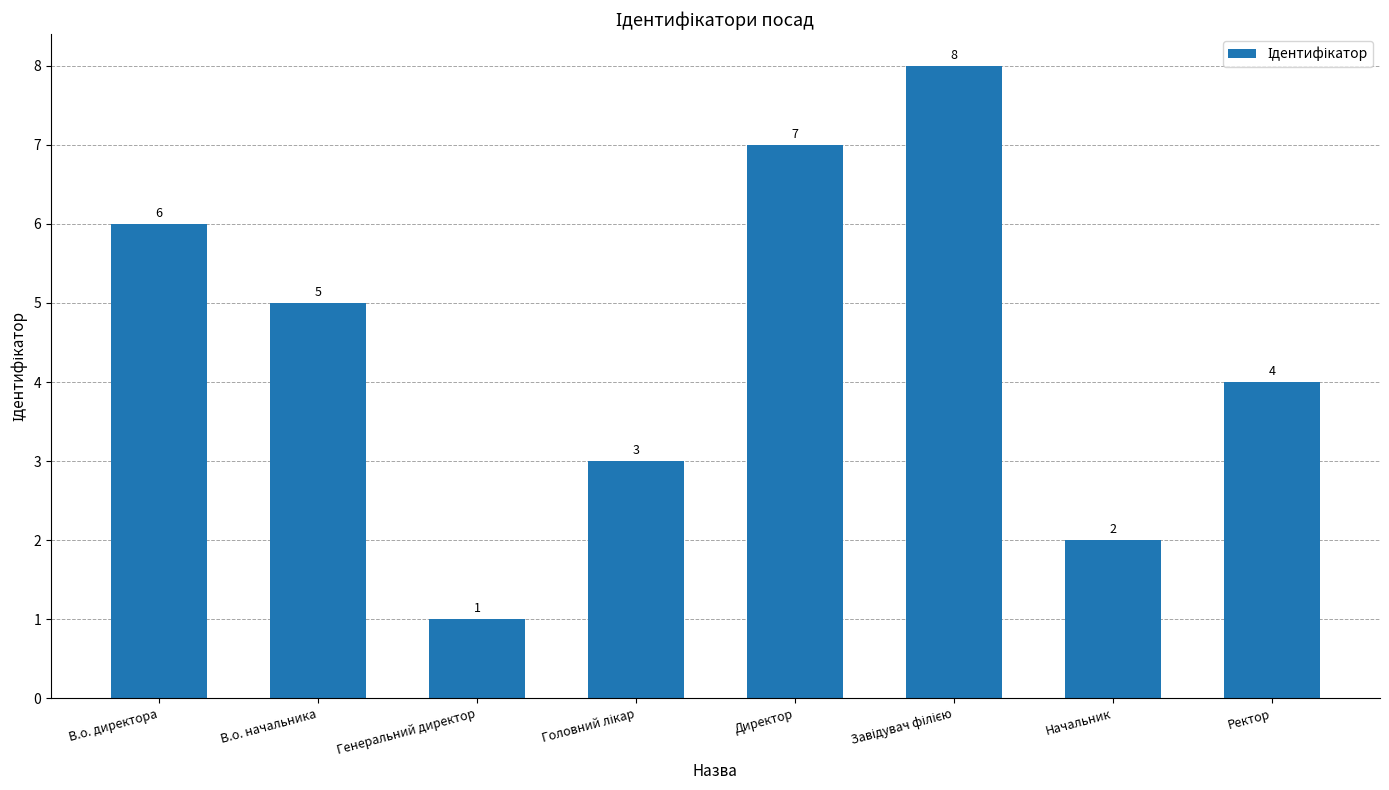

What is the difference between the maximum and minimum values?

7